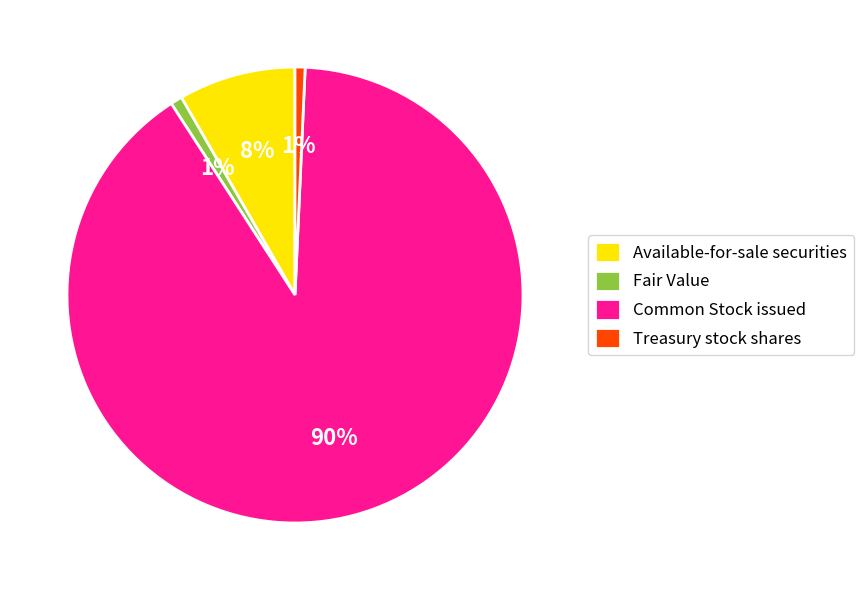

What is the largest slice in the pie chart?

Common Stock issued